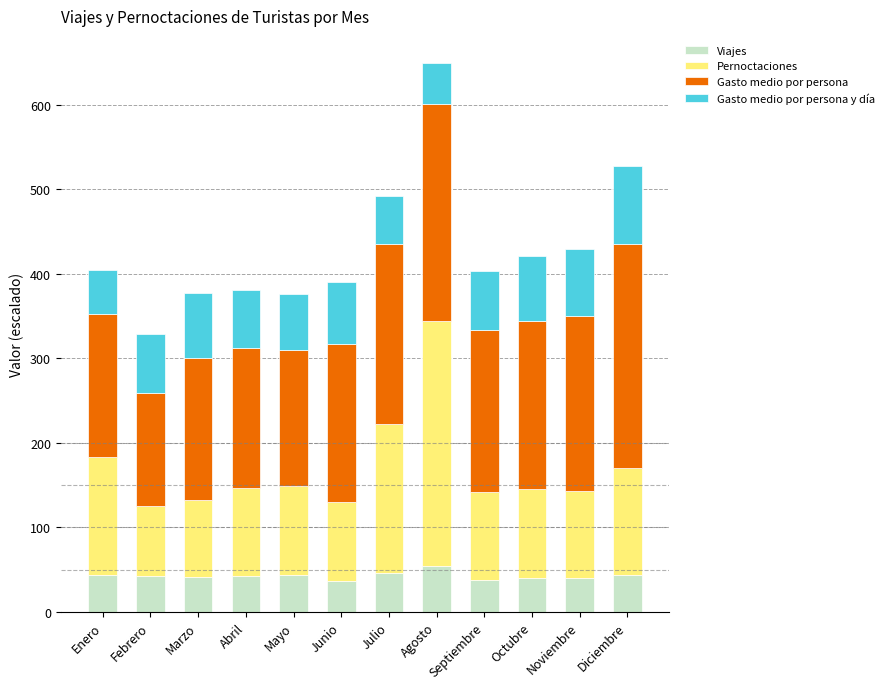

What is the total value across all series at Mayo?

376.6